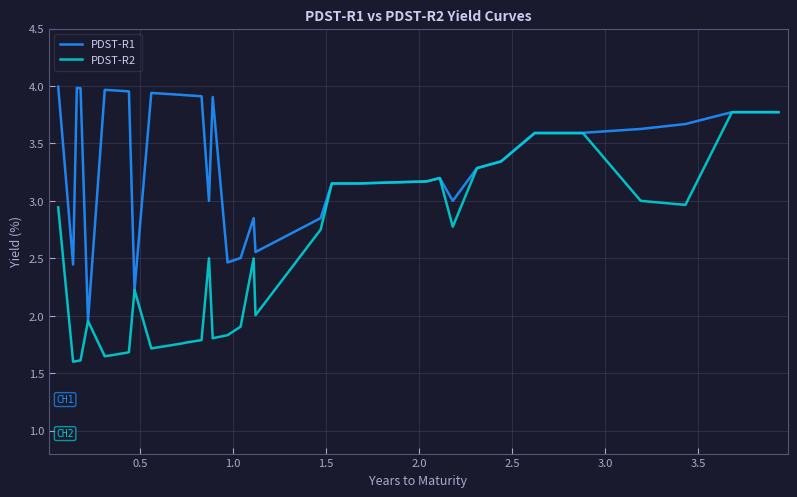

Where is PDST-R1 nearest to the value 2?

2.0